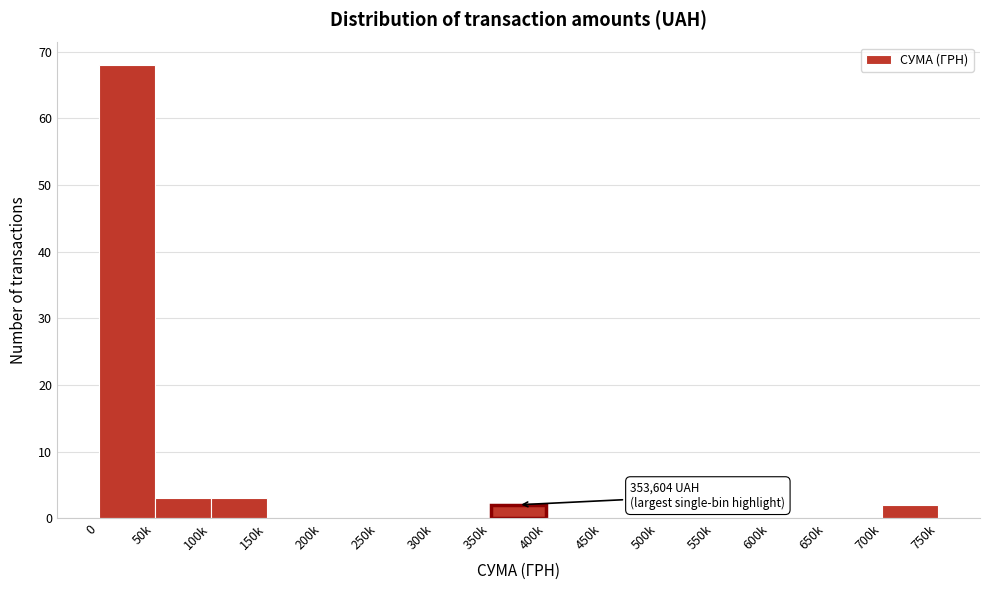

Reading left to right, transcribe all the data shown in this chart.

0=68	50k=3	100k=3	150k=0	200k=0	250k=0	300k=0	350k=2	400k=0	450k=0	500k=0	550k=0	600k=0	650k=0	700k=2